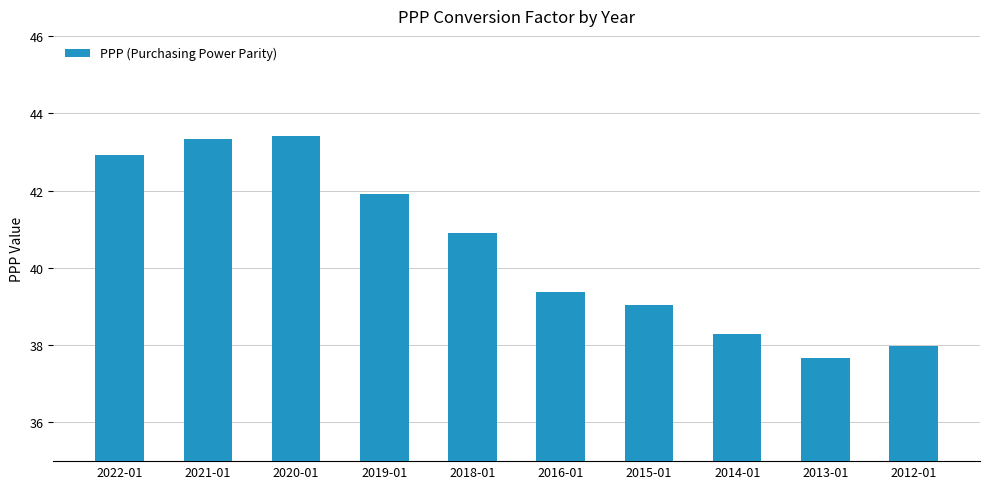

What is the label of the 9th bar from the right?

2021-01